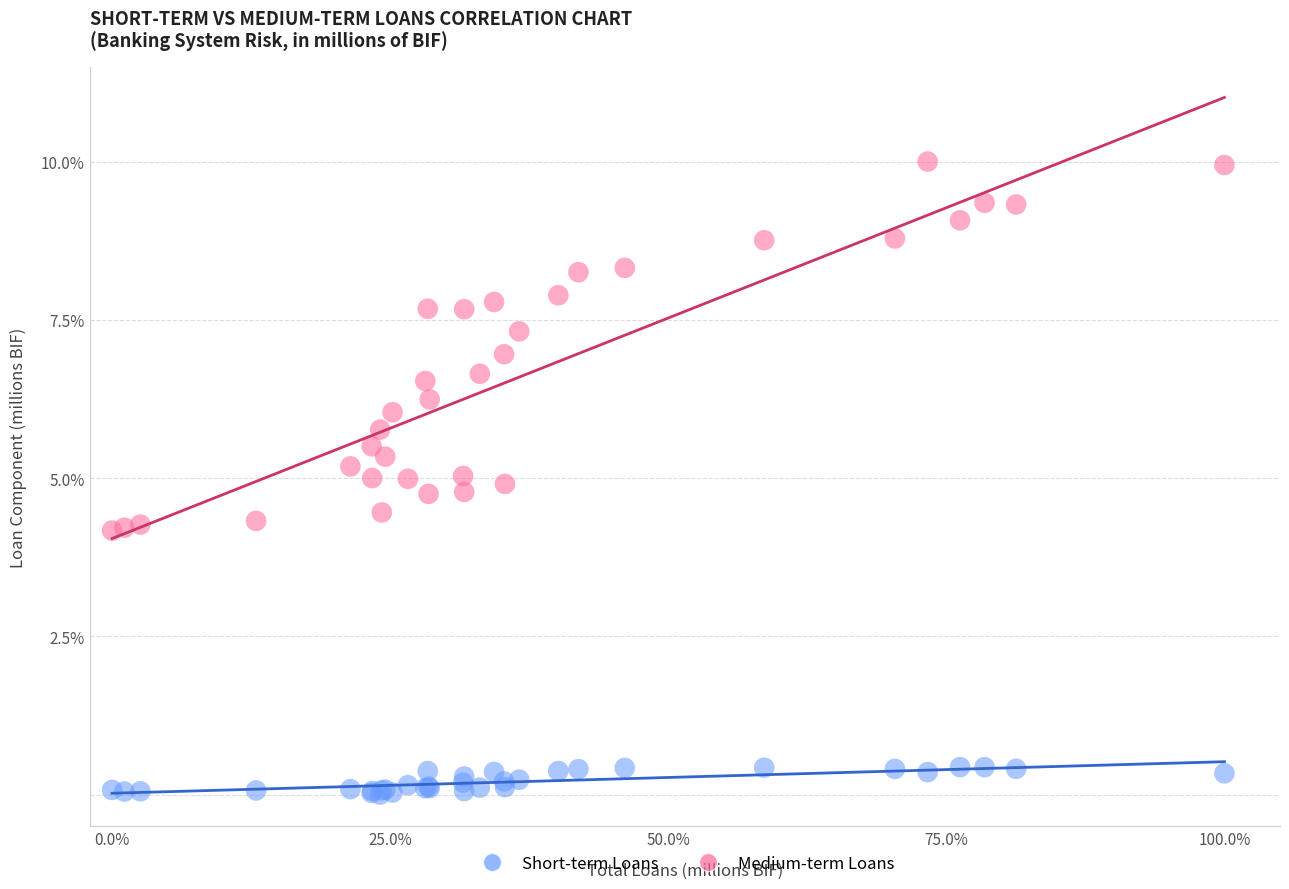

Which series reaches the maximum Y coordinate?

Medium-term Loans